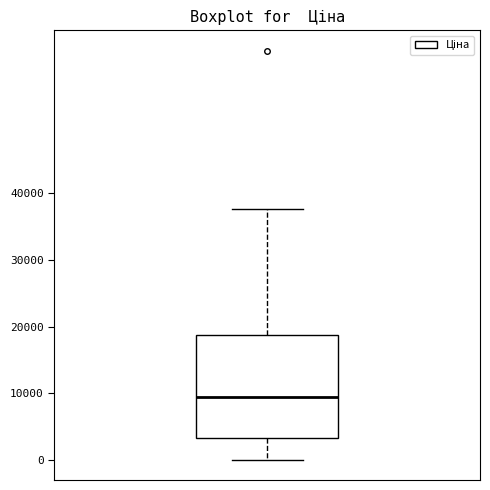

Transcribe this box plot: give where the median line is, the range the box spans, and where the two whiskers end, as read against the y-axis. The values are not printed on the chart, so give them approximately, as read against the axis.

median 9000, box 3000 to 19000, whiskers 0 to 38000